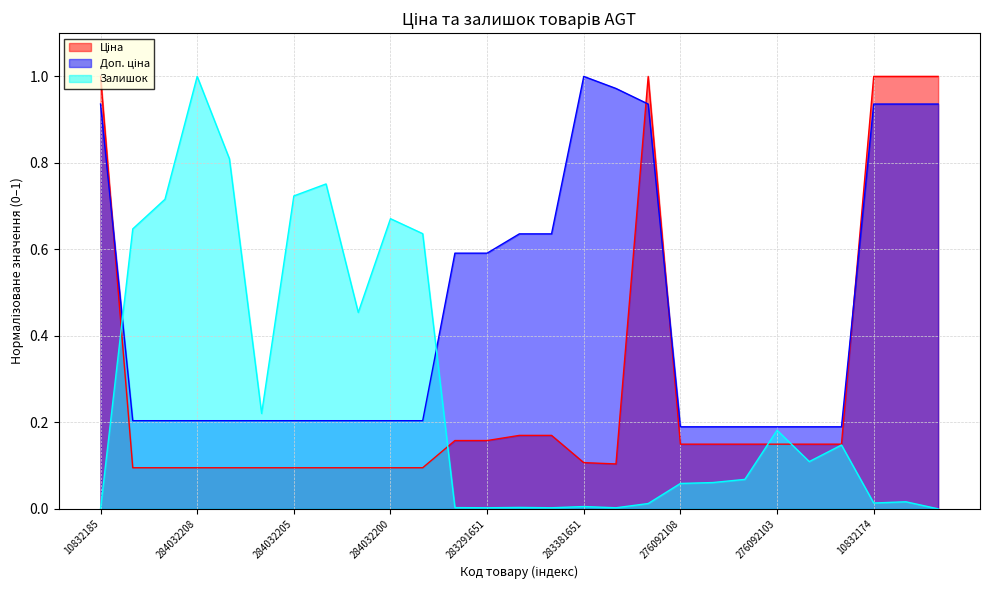

Reading left to right, what are all the values shown in this chart?

Ціна: 10832185=1.0	284032204=0.1	284032203=0.1	284032208=0.1	284032207=0.1	284032206=0.1	284032205=0.1	284032202=0.1	284032201=0.1	284032200=0.1	284032199=0.1	283291856=0.2	283291651=0.2	283261651=0.2	283261650=0.2	283381651=0.1	283351650=0.1	10831752=1.0	276092108=0.1	276092105=0.1	276092104=0.1	276092103=0.1	276092035=0.1	276092109=0.1	10832174=1.0	10832173=1.0	10832172=1.0
Доп. ціна: 10832185=0.9	284032204=0.2	284032203=0.2	284032208=0.2	284032207=0.2	284032206=0.2	284032205=0.2	284032202=0.2	284032201=0.2	284032200=0.2	284032199=0.2	283291856=0.6	283291651=0.6	283261651=0.6	283261650=0.6	283381651=1.0	283351650=1.0	10831752=0.9	276092108=0.2	276092105=0.2	276092104=0.2	276092103=0.2	276092035=0.2	276092109=0.2	10832174=0.9	10832173=0.9	10832172=0.9
Залишок: 10832185=0.0	284032204=0.6	284032203=0.7	284032208=1.0	284032207=0.8	284032206=0.2	284032205=0.7	284032202=0.8	284032201=0.5	284032200=0.7	284032199=0.6	283291856=0.0	283291651=0.0	283261651=0.0	283261650=0.0	283381651=0.0	283351650=0.0	10831752=0.0	276092108=0.1	276092105=0.1	276092104=0.1	276092103=0.2	276092035=0.1	276092109=0.1	10832174=0.0	10832173=0.0	10832172=0.0